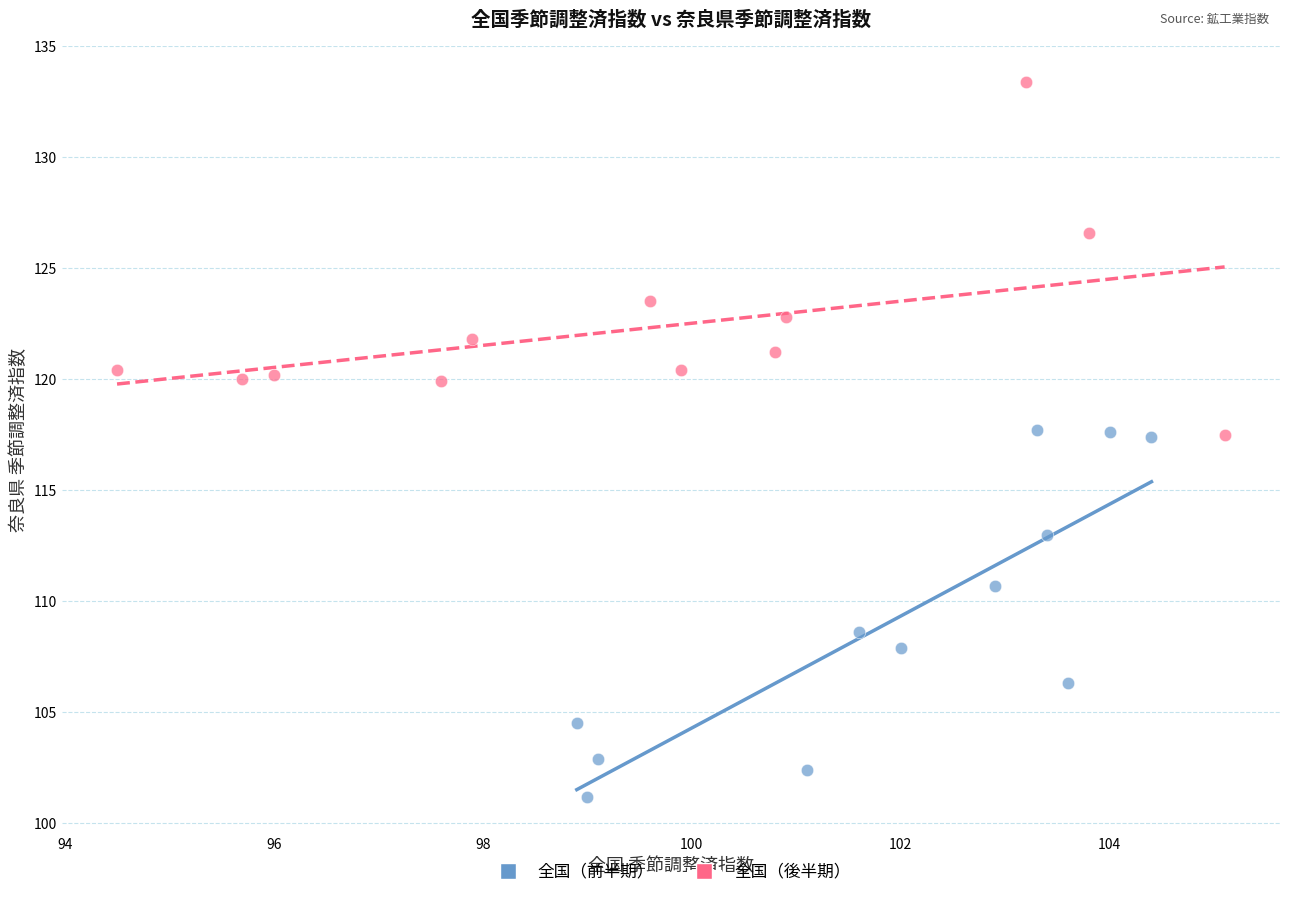

What are all the series names shown in the legend?

全国（前半期）, 全国（後半期）